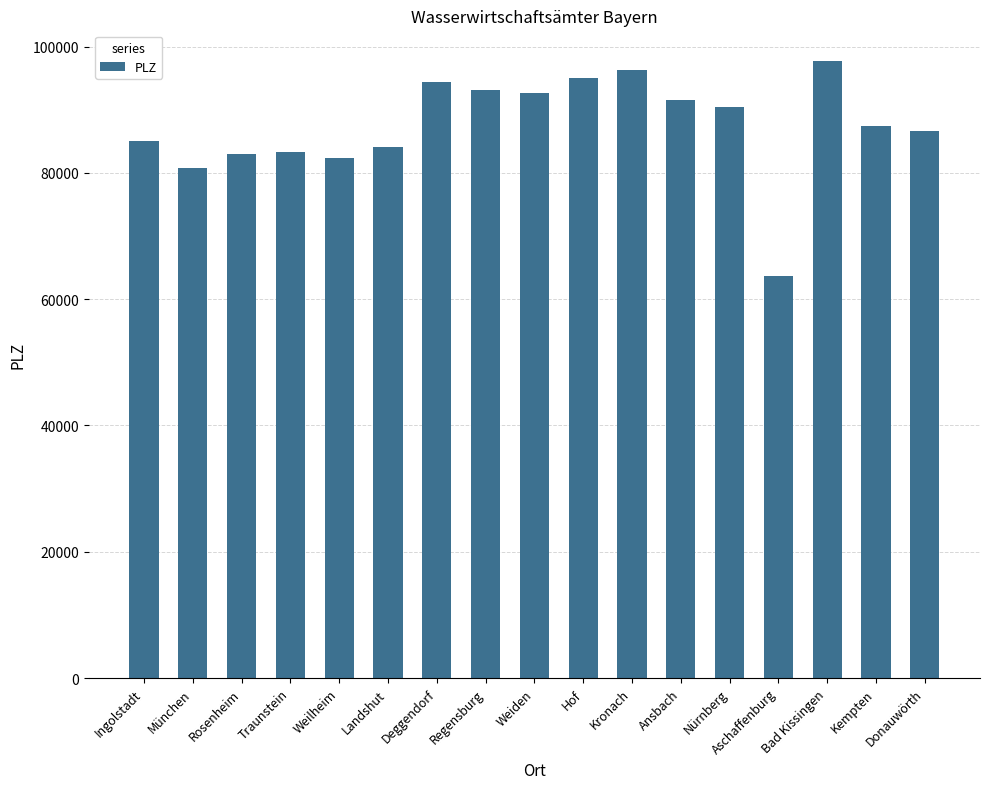

What is the label of the 16th bar from the left?

Kempten